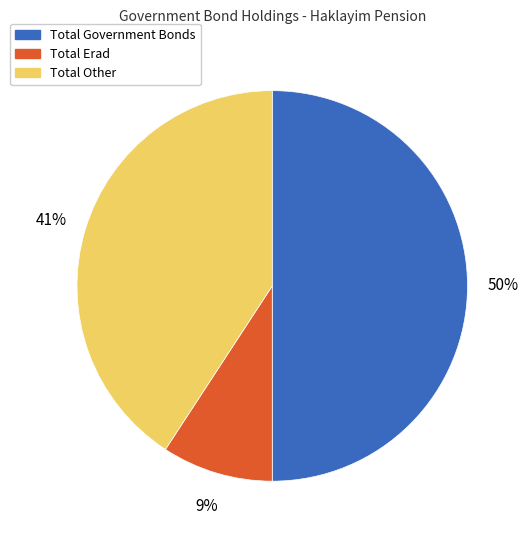

To the nearest percent, what is the average slice percentage?

33%